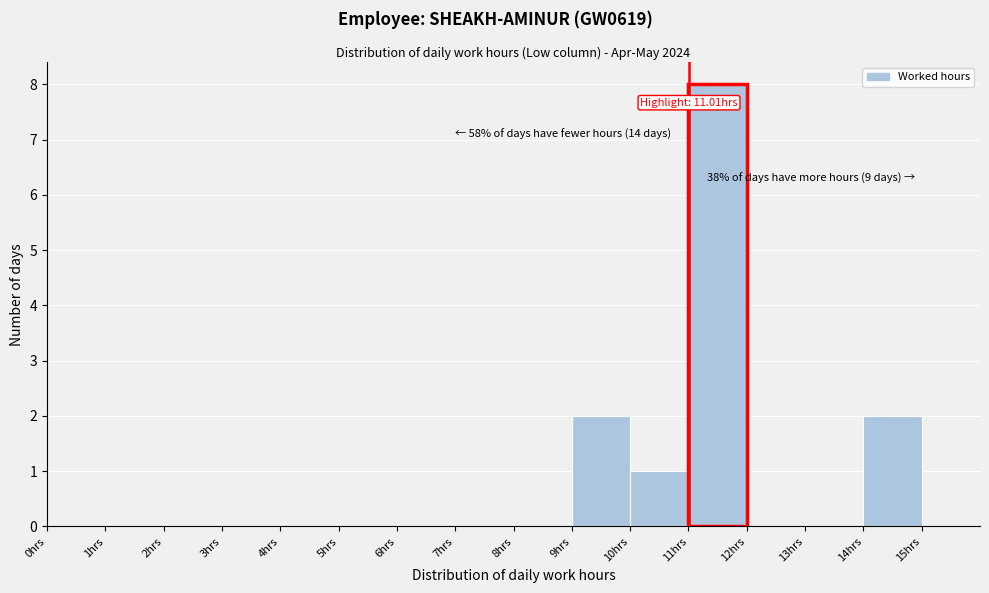

Which range on the x-axis has the tallest bar?

11 to 12